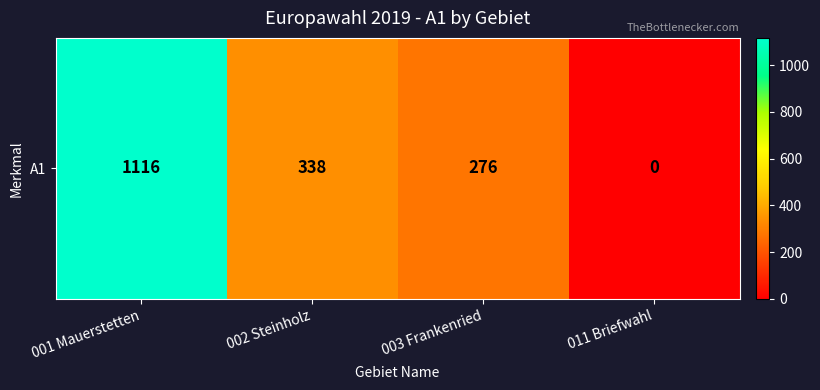

True or false: the data shows 492 at 003 Frankenried.

False